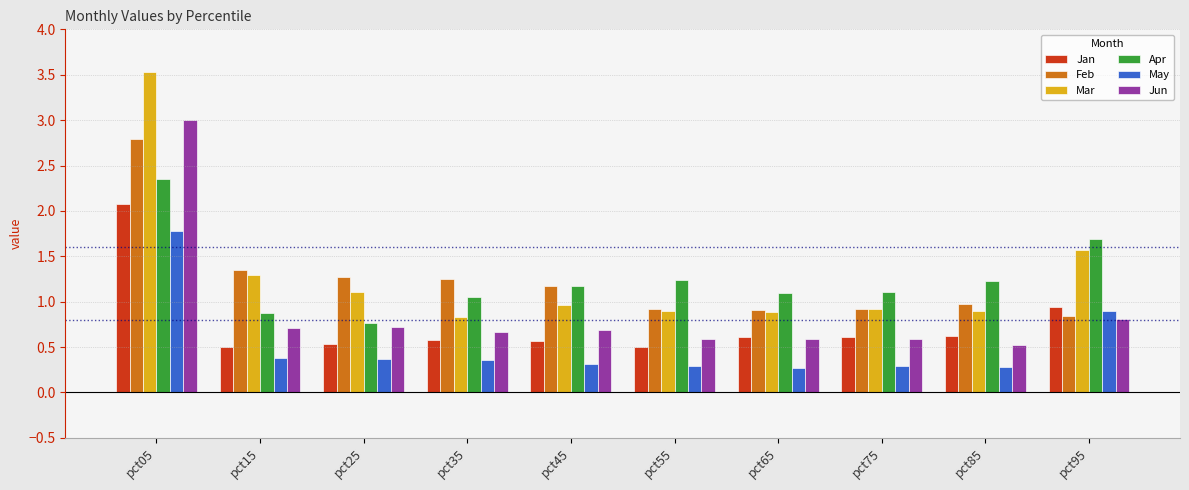

What is the difference between the second highest and minimum values in the Mar series?

0.7